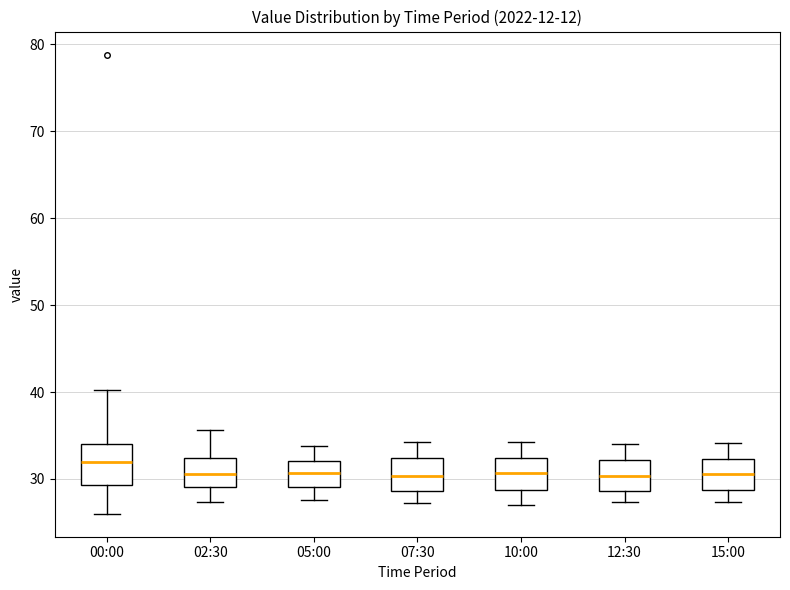

Where is the lower edge of the box for 07:30 on the y-axis? The values are not printed on the chart, so give them approximately, as read against the axis.

29